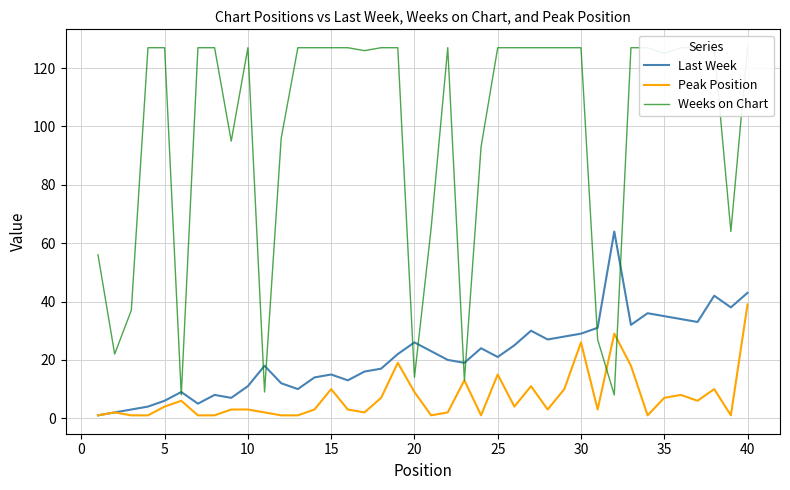

What is the maximum value for Peak Position?

39